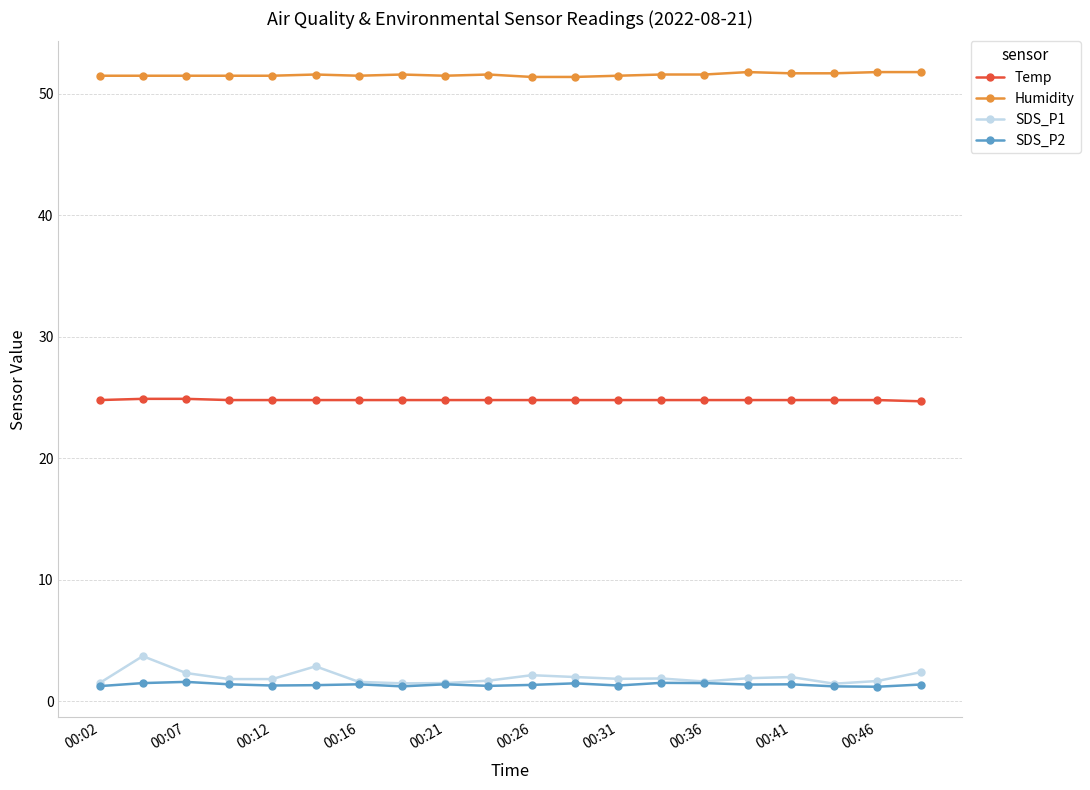

How many lines are shown in the chart?

4